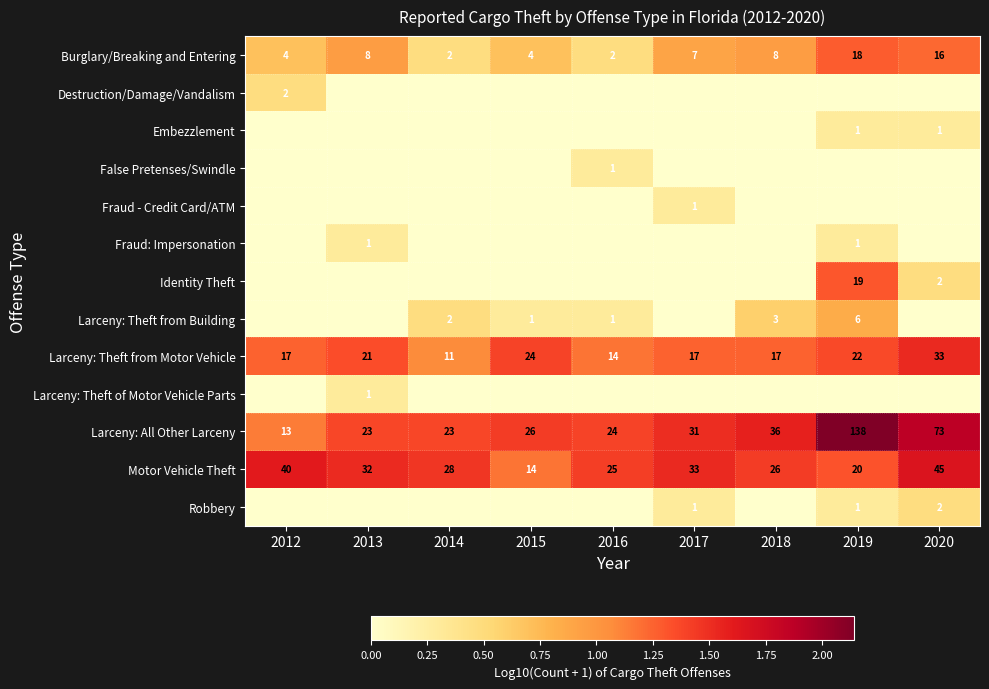

Rank the categories by Motor Vehicle Theft value from lowest to highest.

2015, 2019, 2016, 2018, 2014, 2013, 2017, 2012, 2020